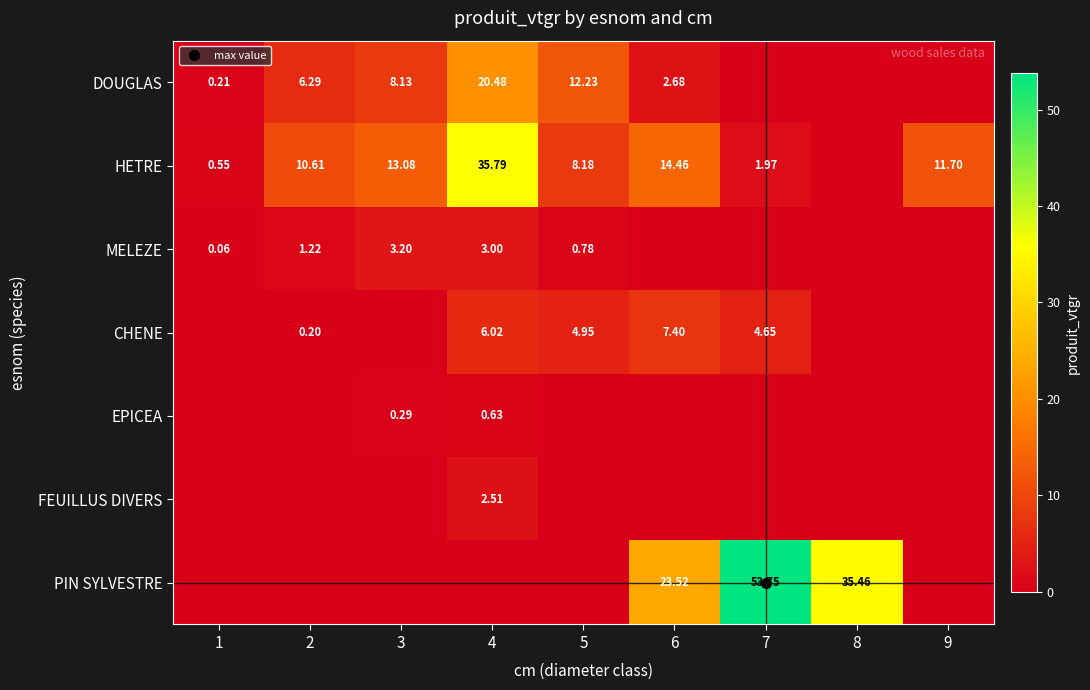

Which series has the largest total across all categories?

PIN SYLVESTRE